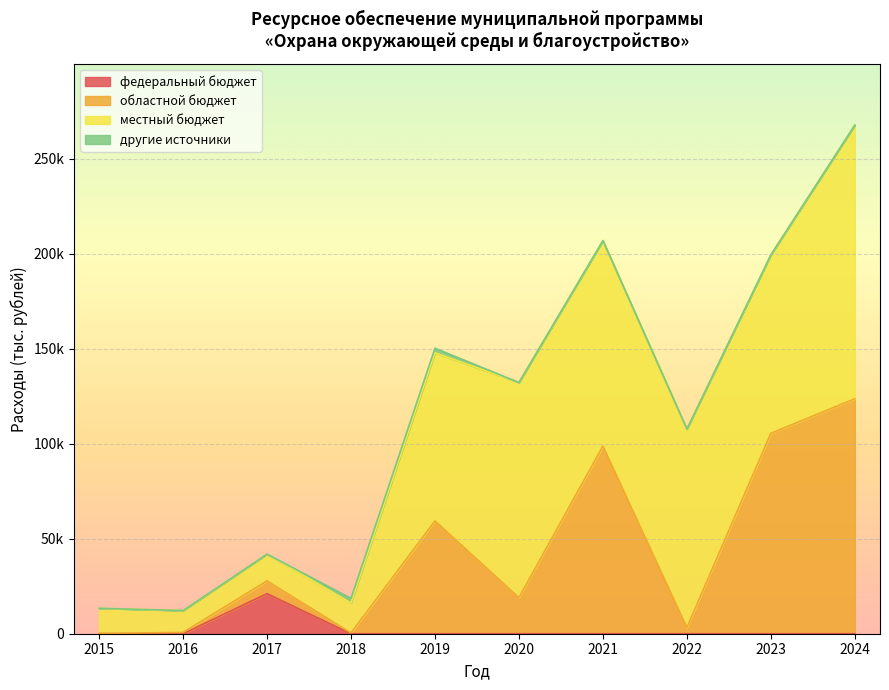

What is the difference between the second highest and minimum values in the областной бюджет series?

105328.7